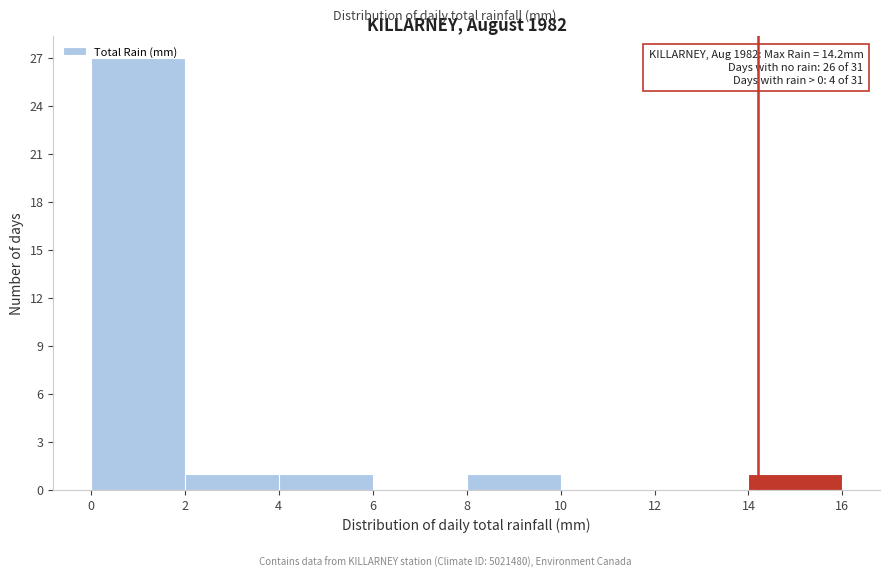

Which range on the x-axis has the tallest bar?

0 to 2